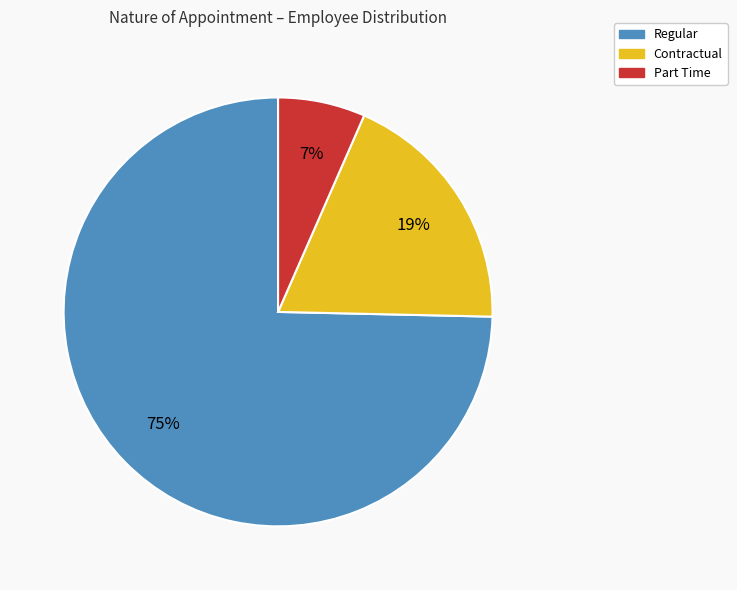

Rank the categories by value from lowest to highest.

Part Time, Contractual, Regular